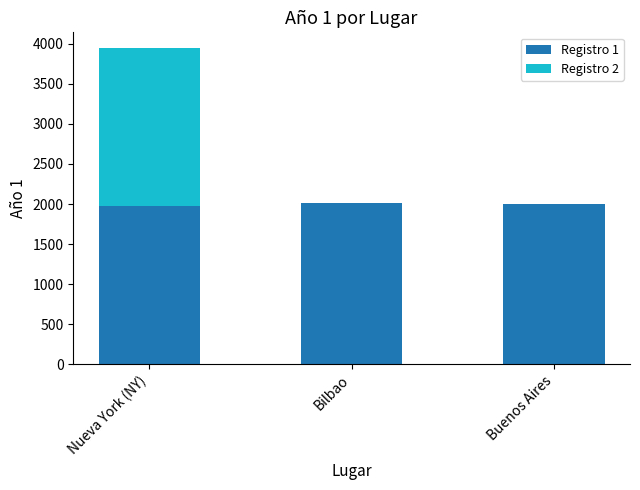

What is the total value across all series at Buenos Aires?

2007